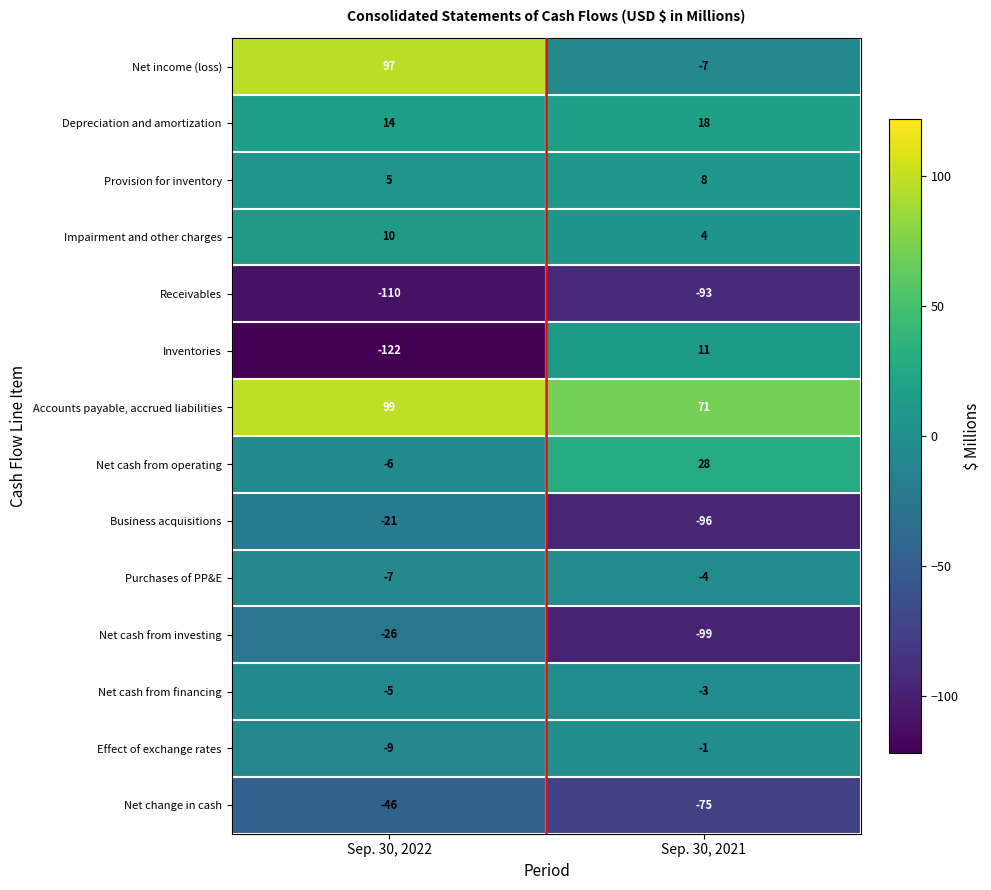

What is the total value across all series at Sep. 30, 2021?

-238